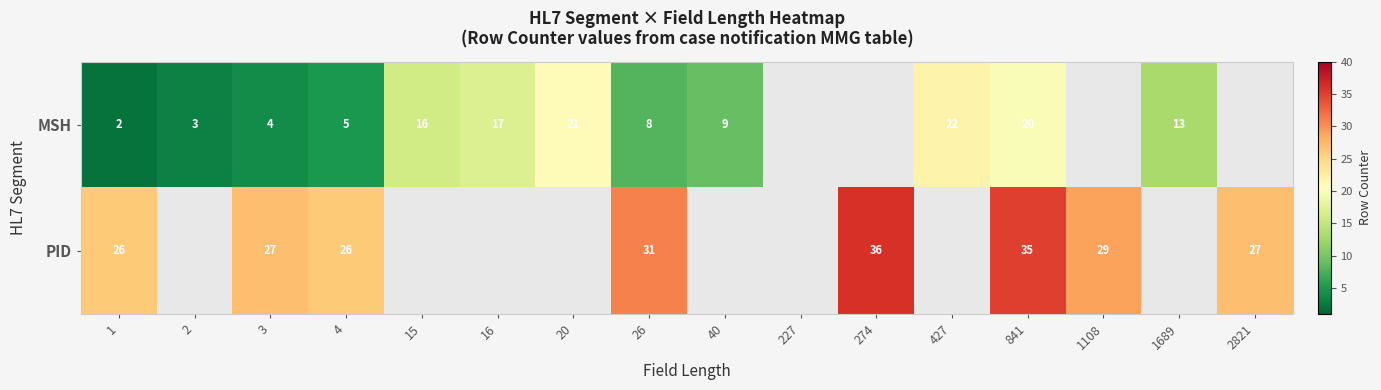

True or false: PID has a value of 36 at 274.

True